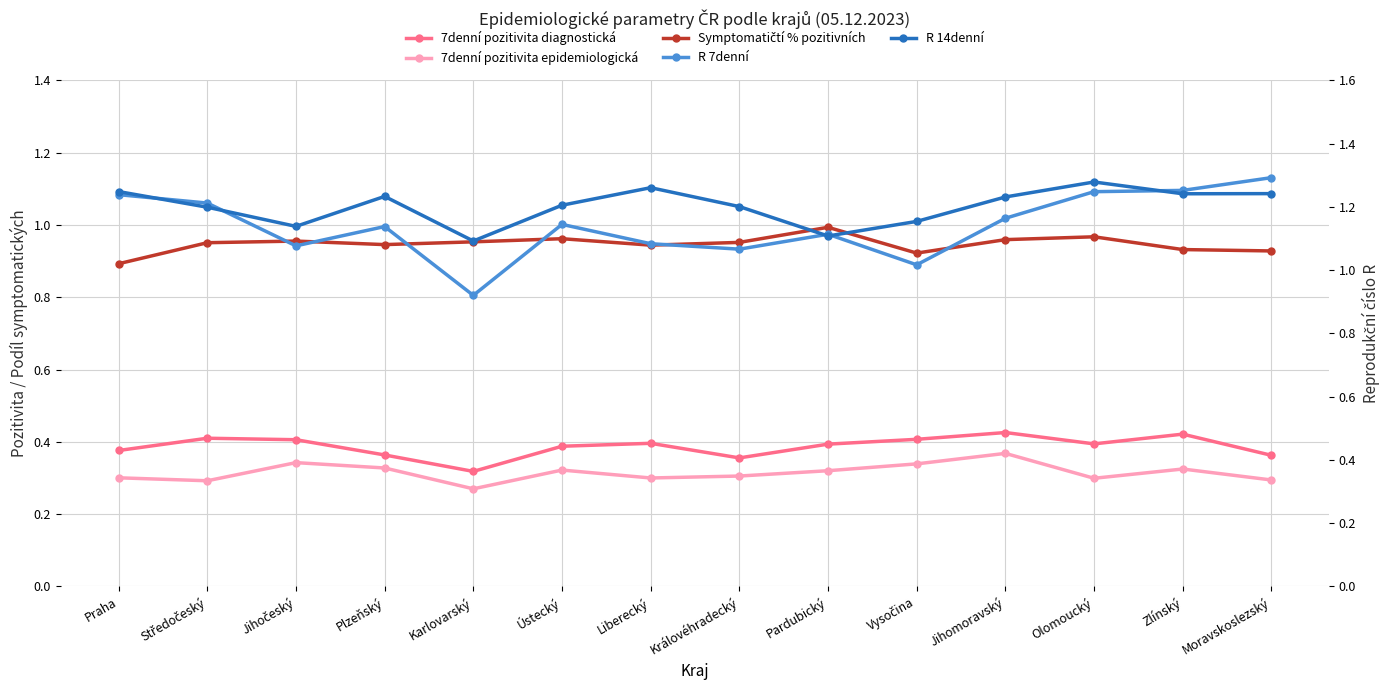

Which series changed the most between Praha and Jihomoravský?

R 7denní